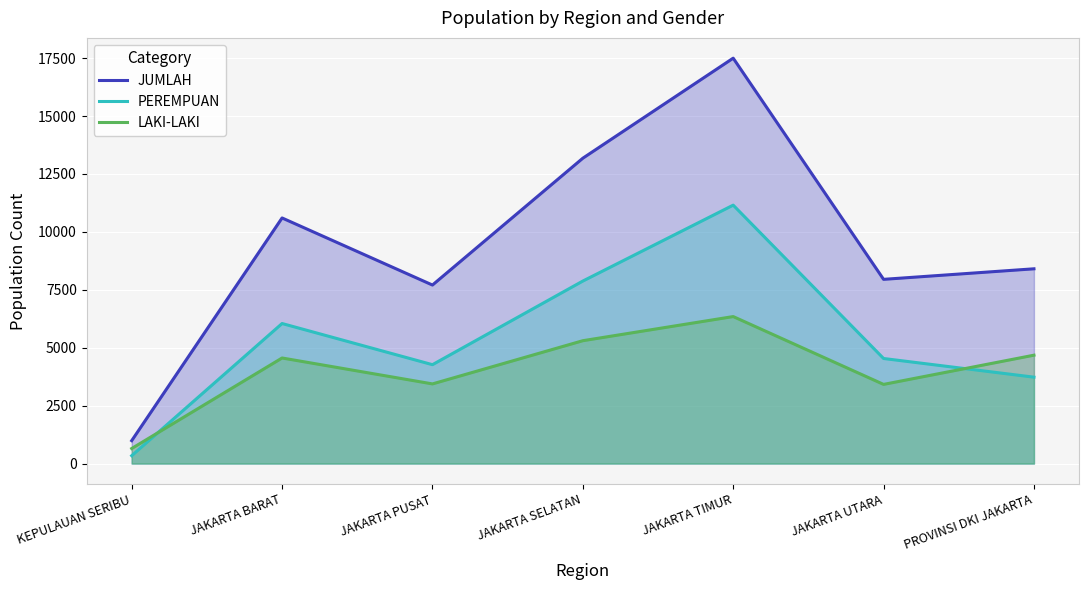

At which category does the chart reach its minimum across all series?

KEPULAUAN SERIBU